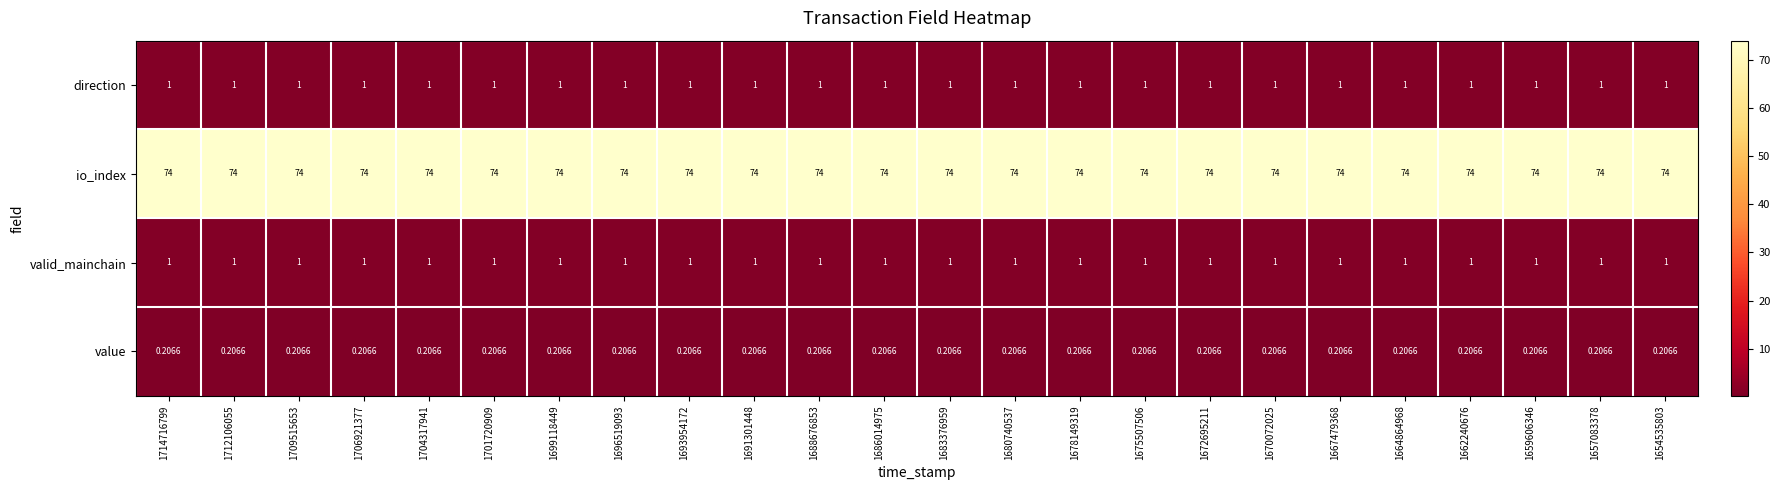

Is the value of io_index at 1704317941 greater than the value of value at 1706921377?

Yes